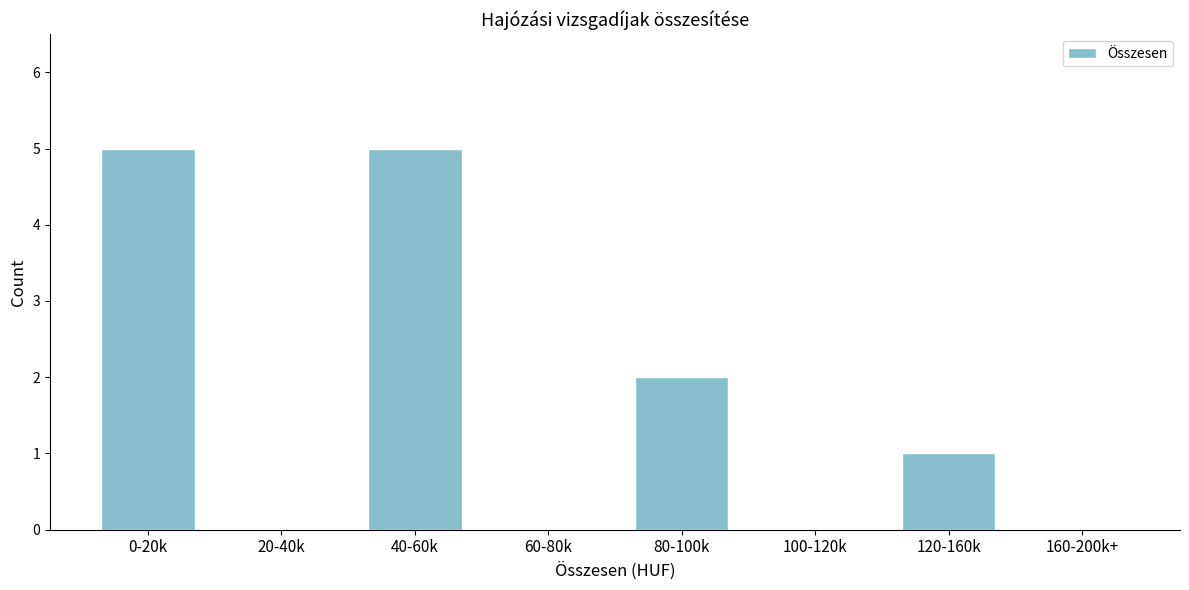

Reading right to left, transcribe all the data shown in this chart.

160-200k+=0	120-160k=1	100-120k=0	80-100k=2	60-80k=0	40-60k=5	20-40k=0	0-20k=5